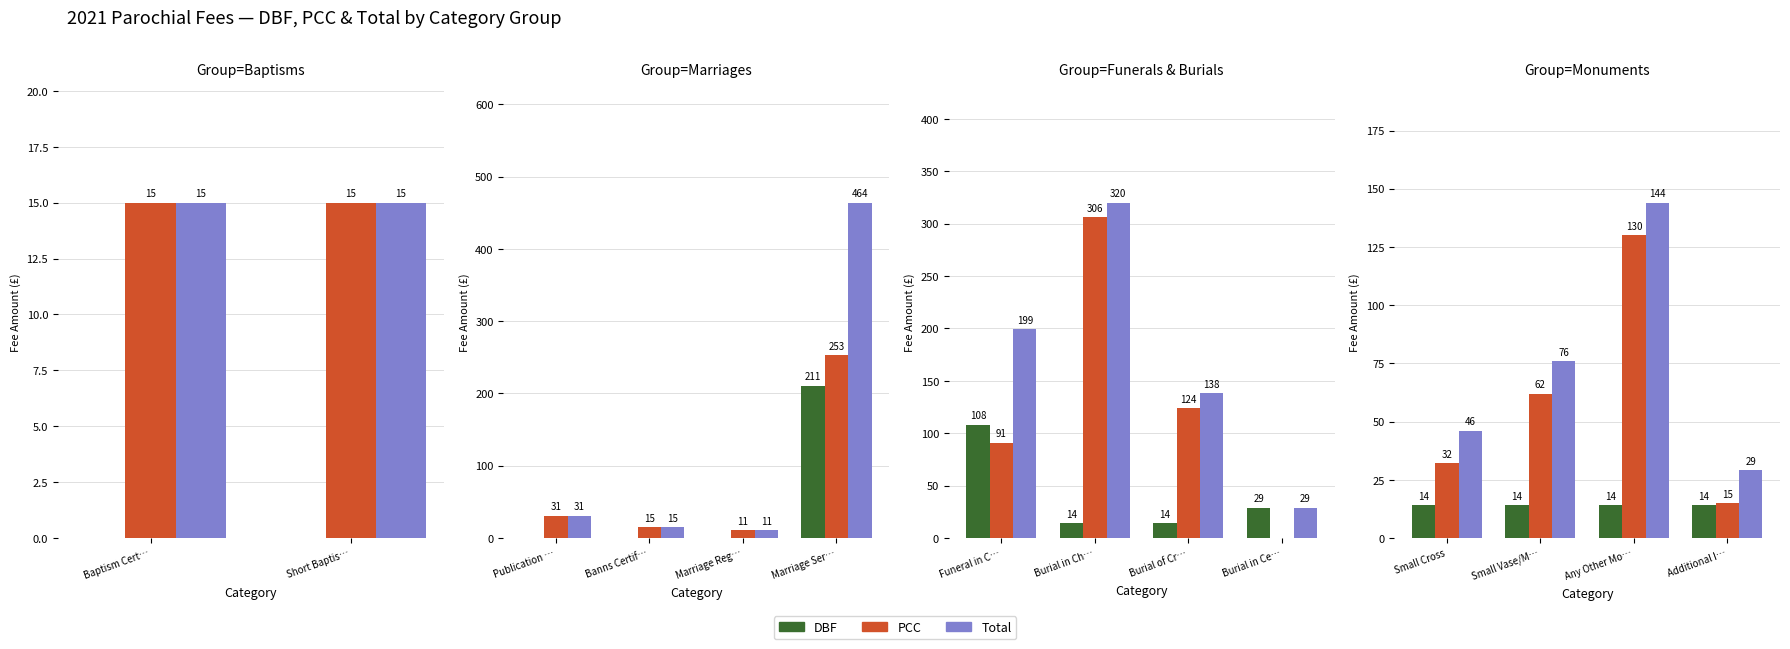

What is the value of the Total bar at the 4th from the left?

29